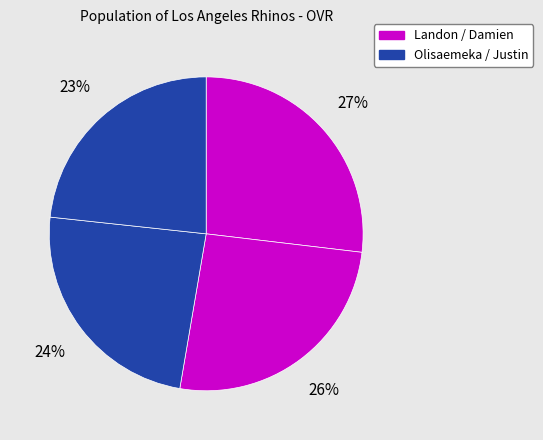

Count the number of slices in the pie.

4